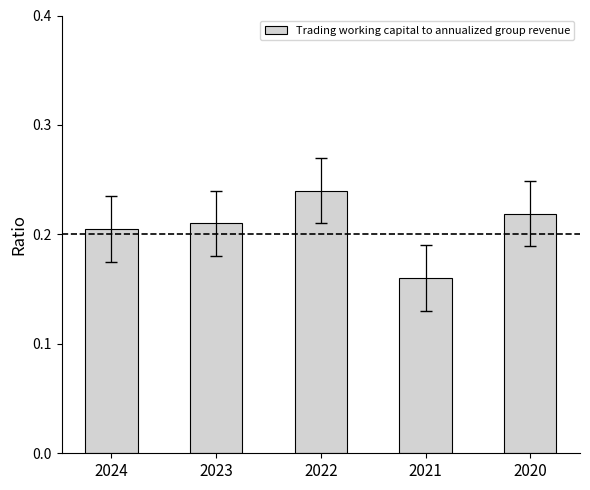

Where is the data nearest to the value 0?

2021